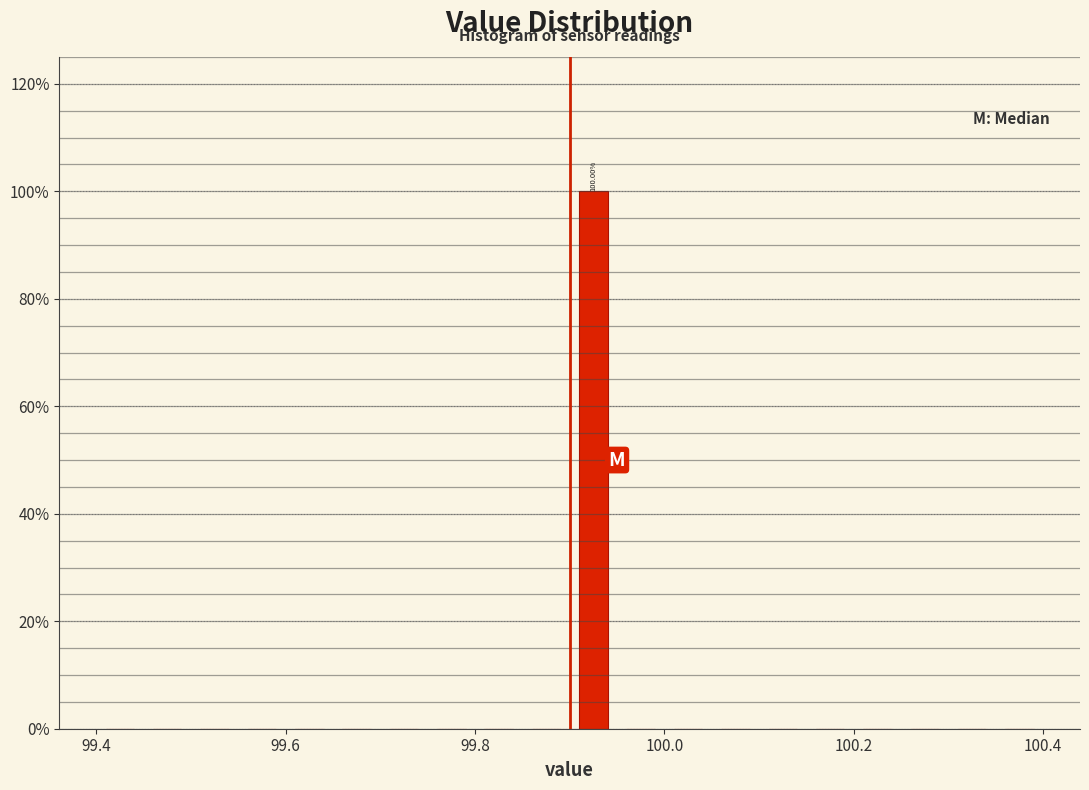

Around what value on the x-axis is the tallest bar? Give the approximate position of its centre, as read against the axis.

99.92